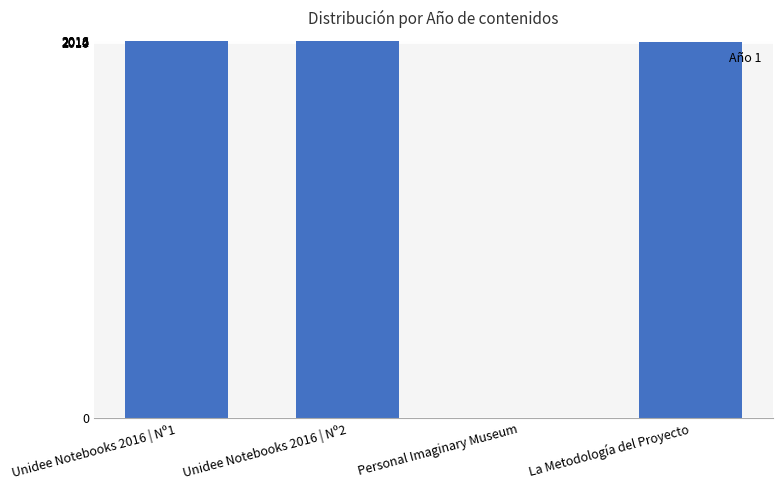

What is the maximum value shown in the chart?

2016